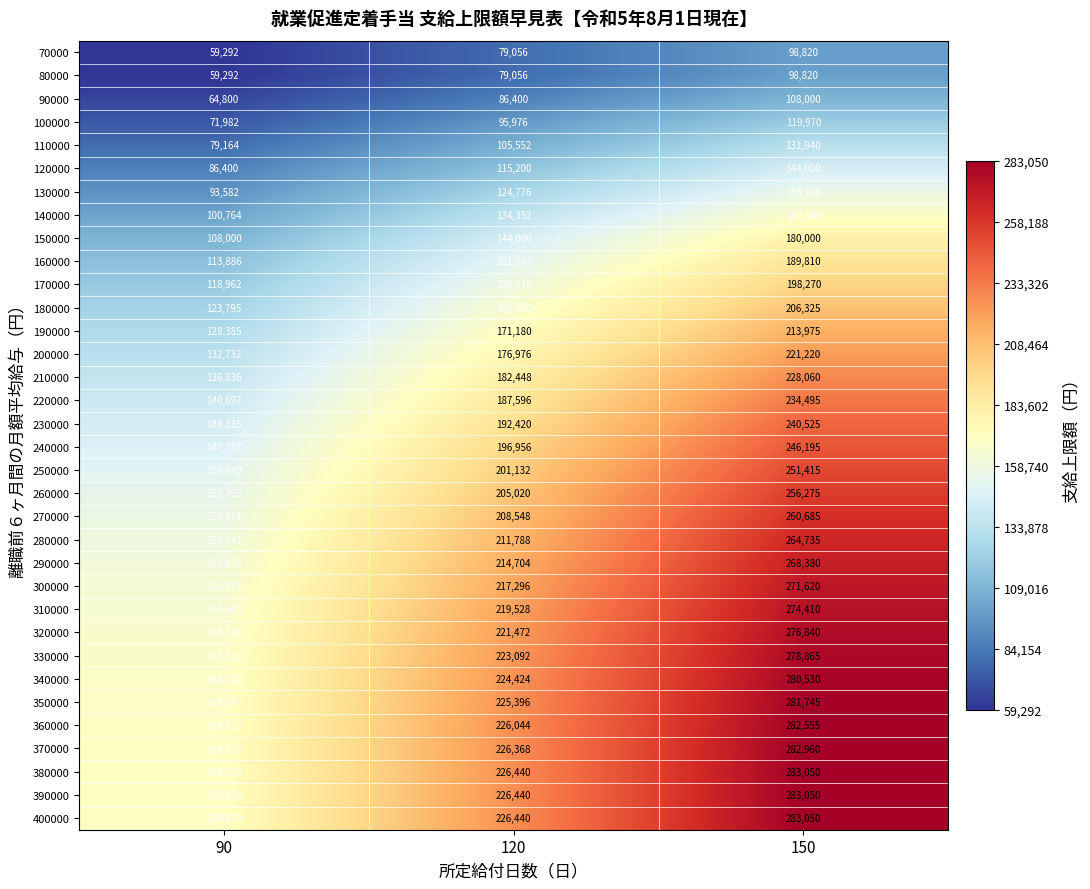

Is it true that 380000 equals 283050 at 150?

True